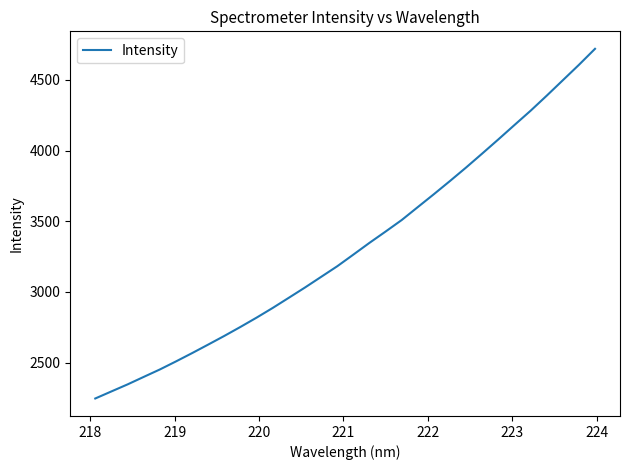

What is the difference between the maximum and minimum values?

2474.4